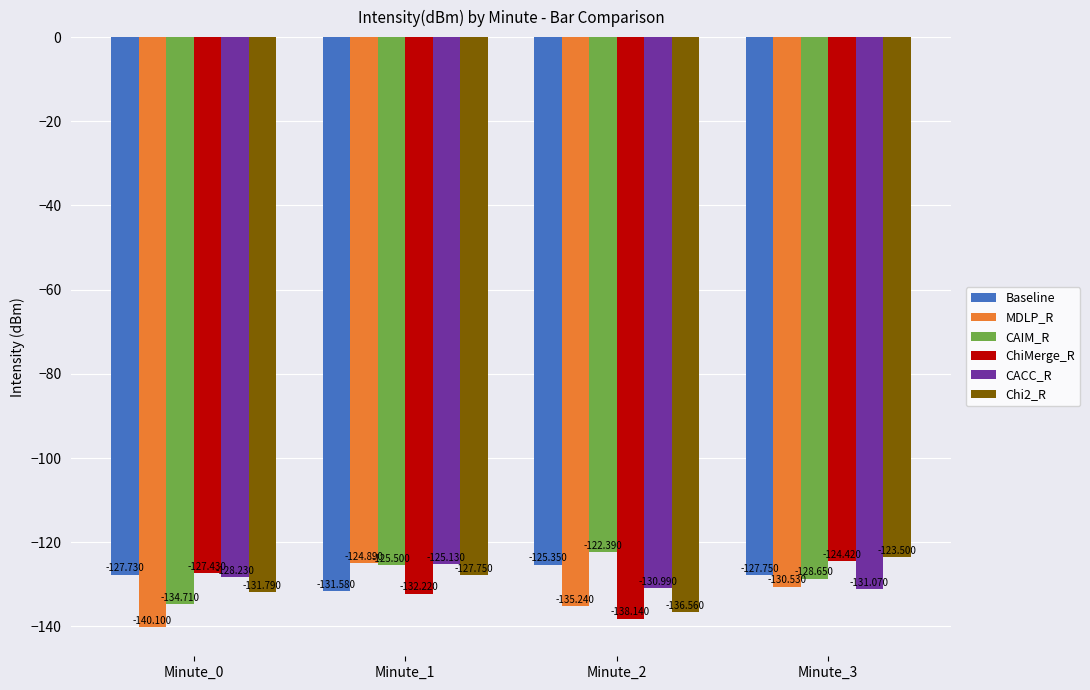

True or false: MDLP_R has a value of -130.5 at Minute_3.

True